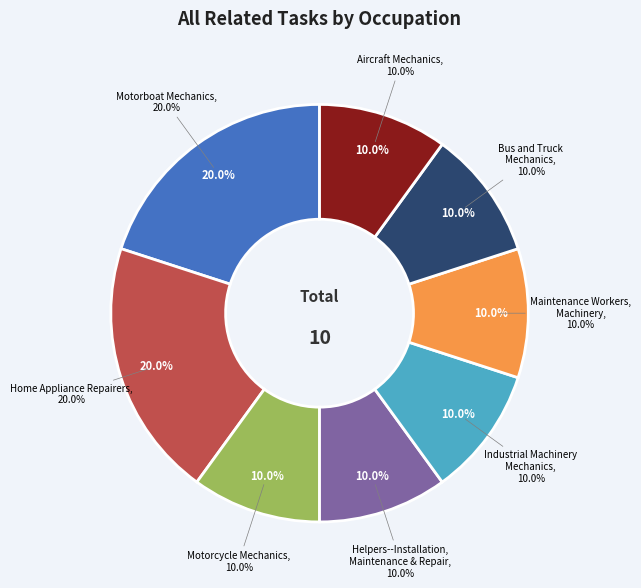

Which category has the biggest portion of the pie?

Motorboat Mechanics and Service Technicians